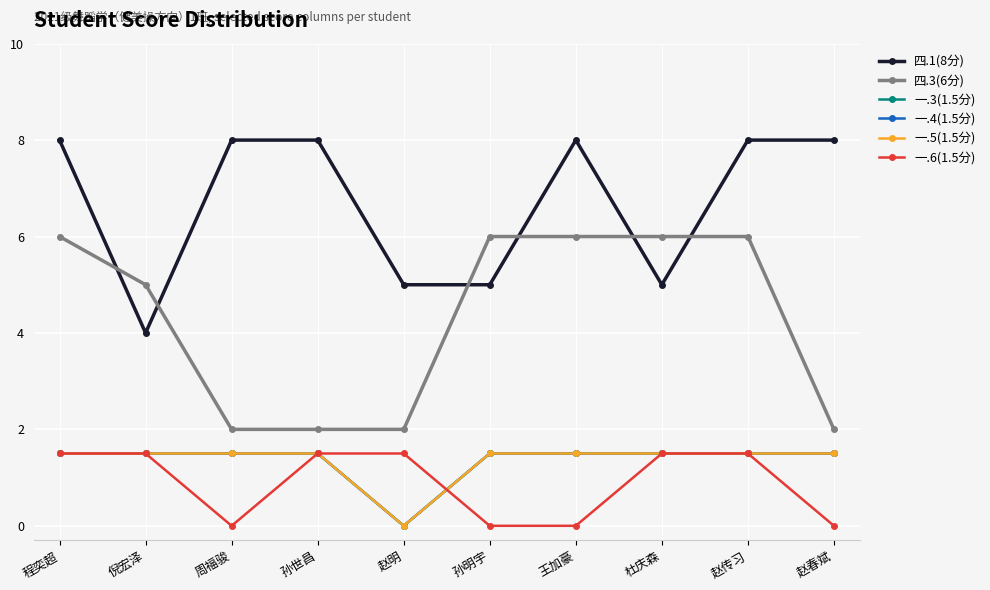

At which label does 四.3(6分) reach its peak?

程奕超